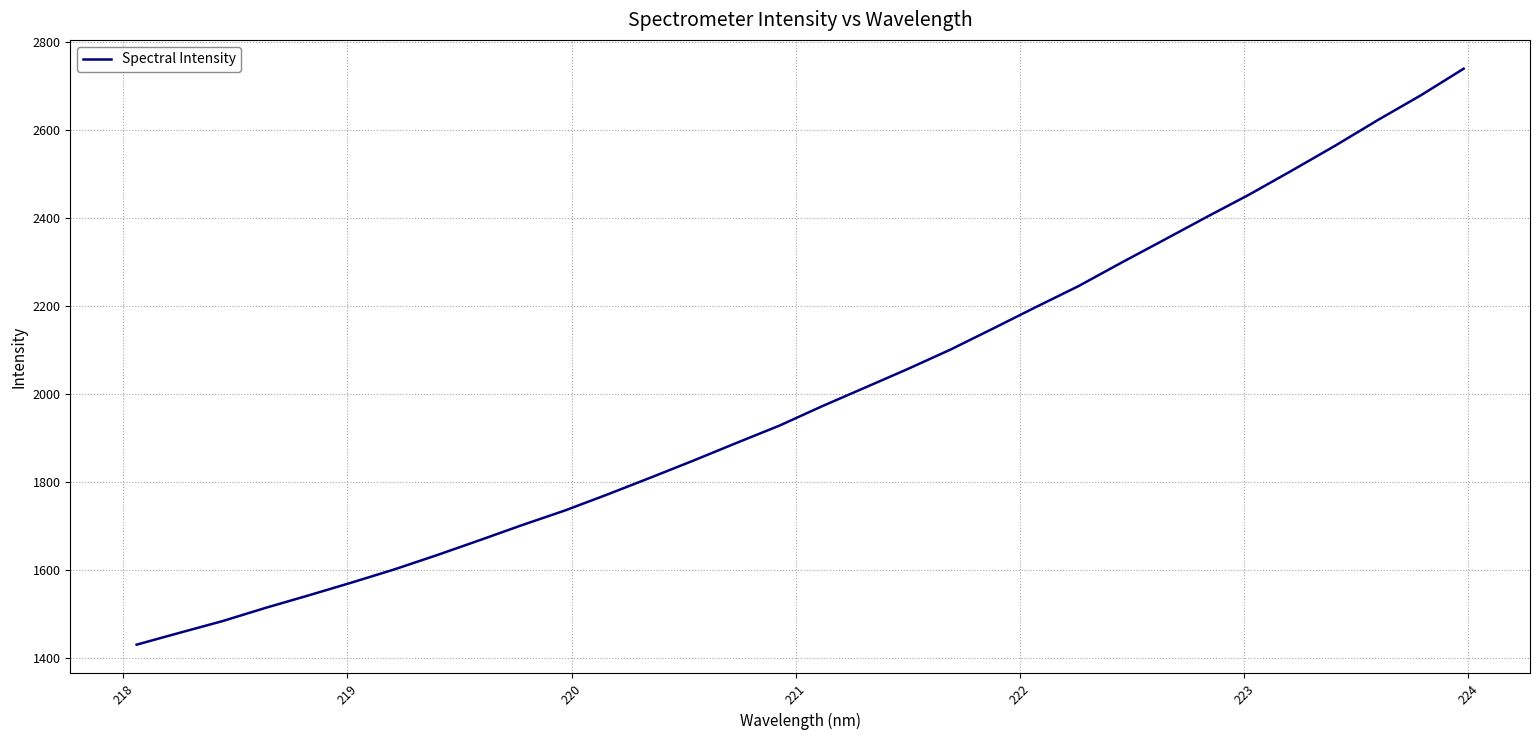

What is the difference between the maximum and minimum values?

1308.4